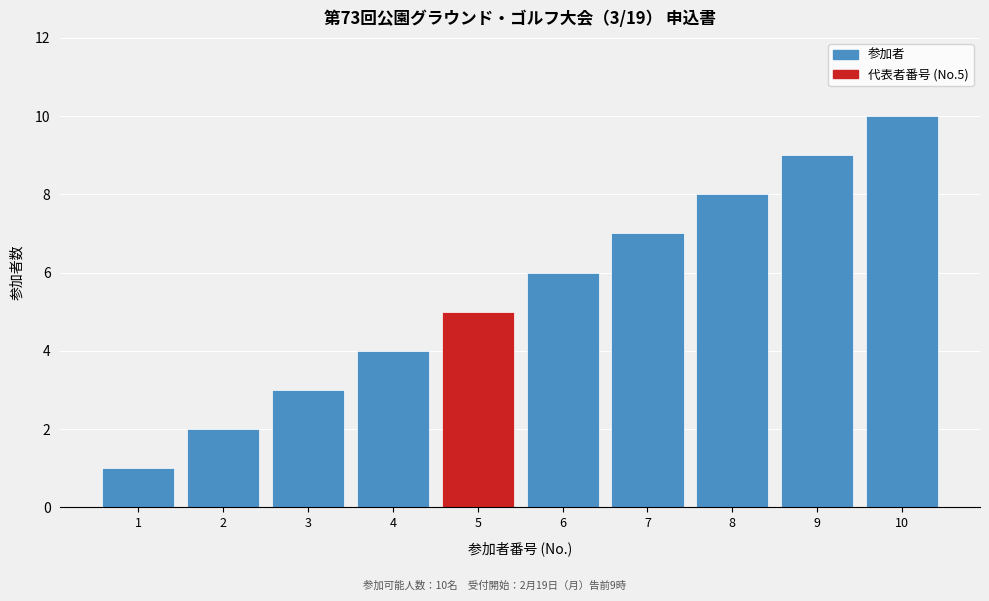

Which category has the highest value across all series?

10